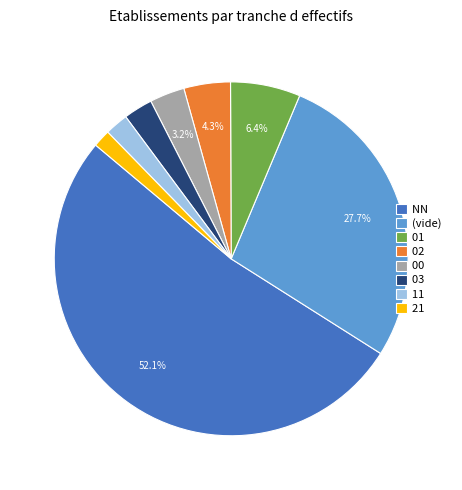

What portion of the pie excludes 01?

93.6%